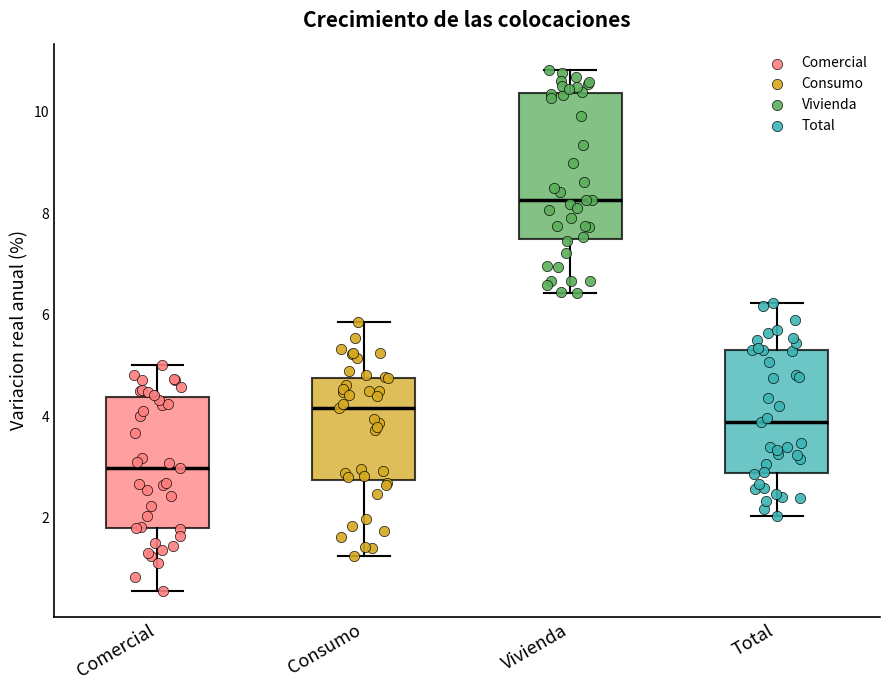

Reading left to right, read every box against the y-axis: the position of its median line, the range the box covers, and the ends of its whiskers. The values are not printed on the chart, so give them approximately, as read against the axis.

Comercial: median 3.0, box 1.8 to 4.4, whiskers 0.6 to 5.0
Consumo: median 4.2, box 2.8 to 4.8, whiskers 1.2 to 5.8
Vivienda: median 8.2, box 7.4 to 10.4, whiskers 6.4 to 10.8
Total: median 3.8, box 2.8 to 5.4, whiskers 2.0 to 6.2